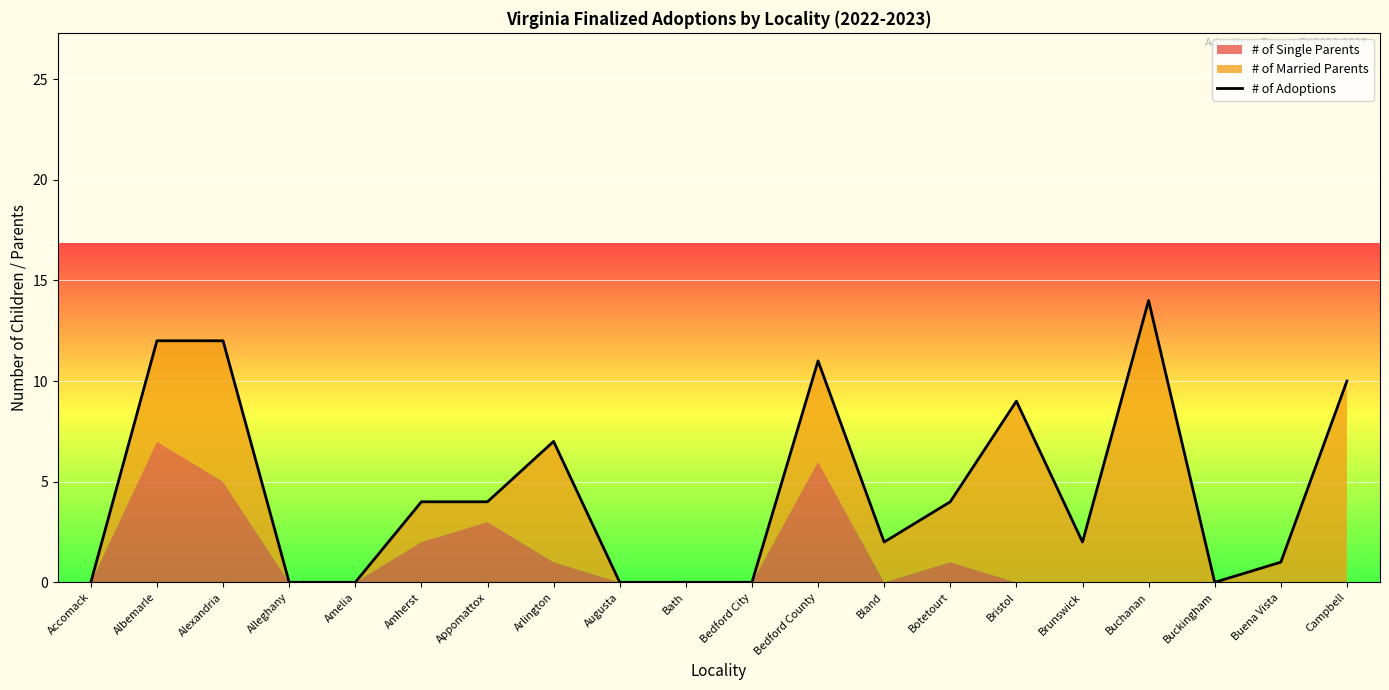

Reading left to right, list all the values displayed in this chart.

Accomack=0	Albemarle=12	Alexandria=12	Alleghany=0	Amelia=0	Amherst=4	Appomattox=4	Arlington=7	Augusta=0	Bath=0	Bedford City=0	Bedford County=11	Bland=2	Botetourt=4	Bristol=9	Brunswick=2	Buchanan=14	Buckingham=0	Buena Vista=1	Campbell=10